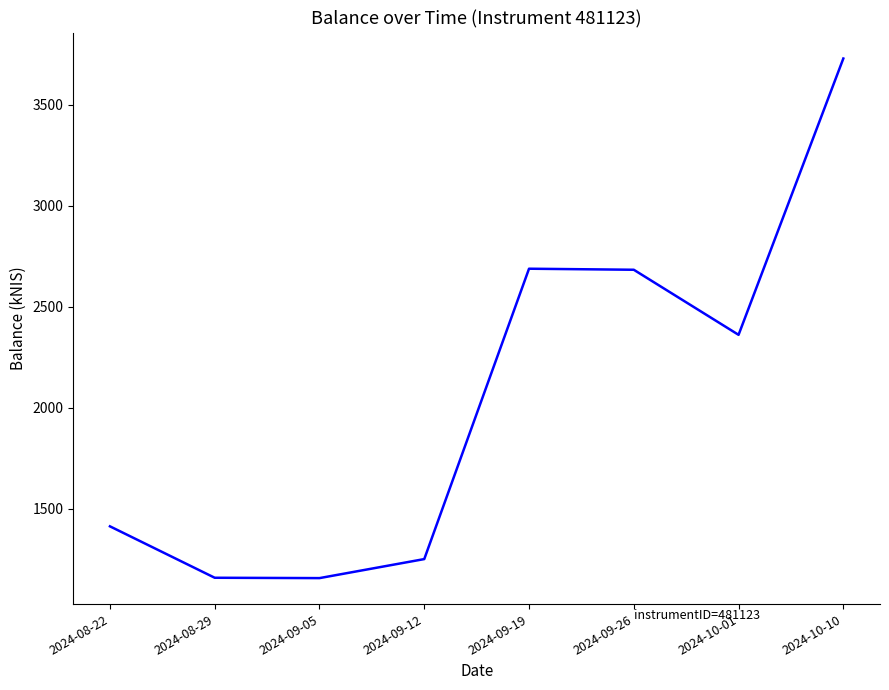

What is the average value?

2054.7